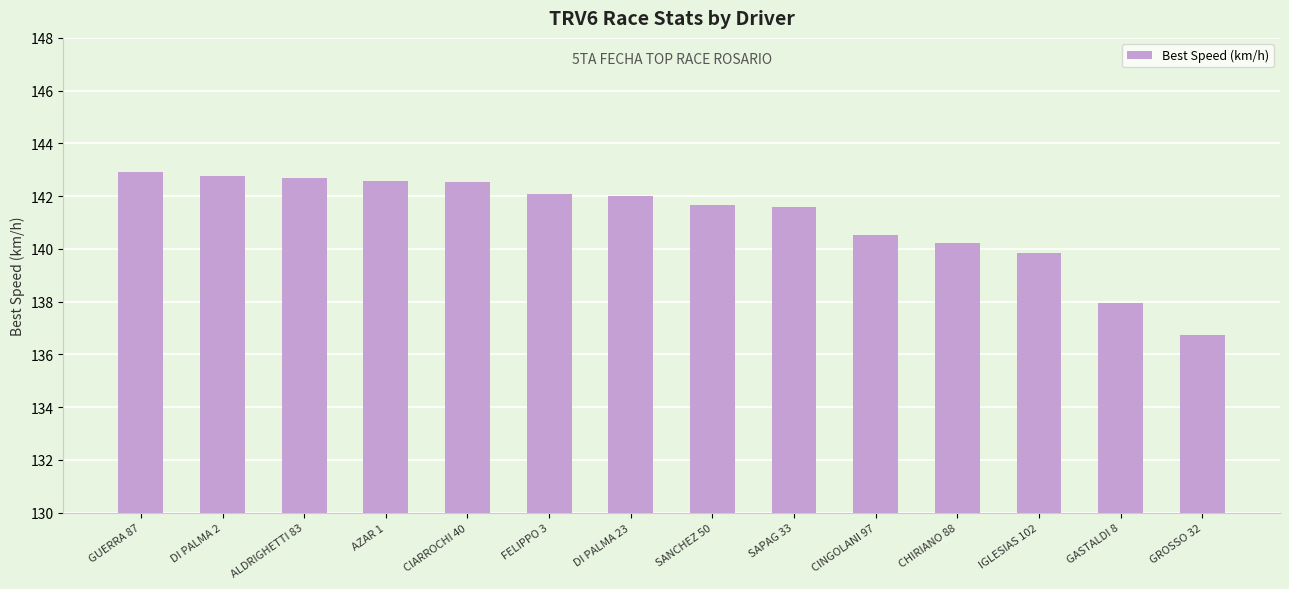

How many bars are there in total?

14